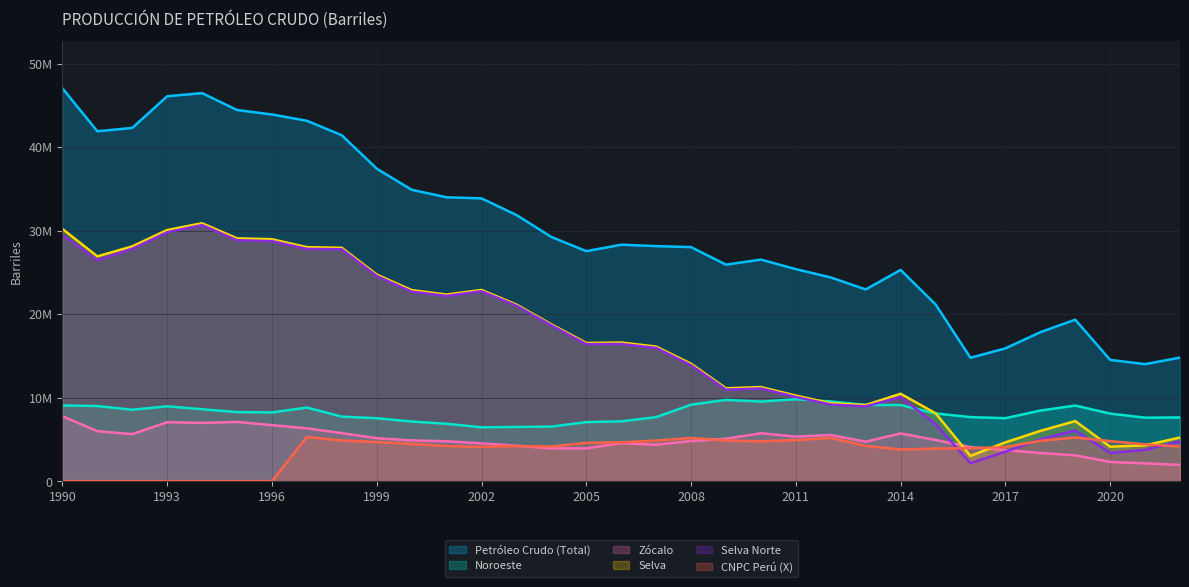

Where is Selva nearest to the value 16954198?

2006